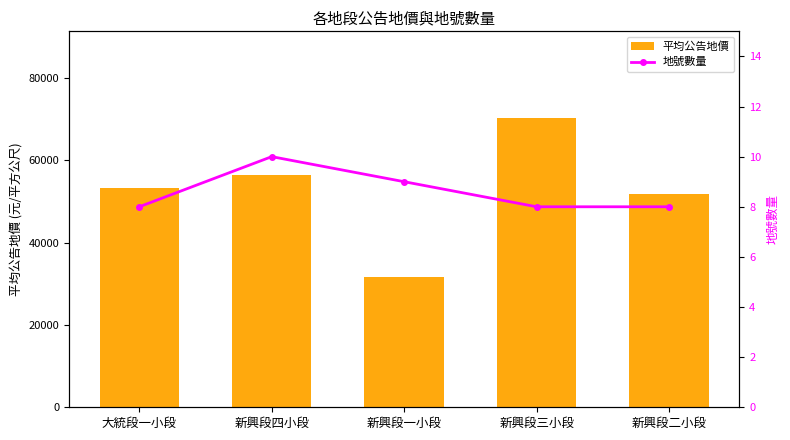

Between 大統段一小段 and 新興段四小段, which series saw the biggest shift?

平均公告地價